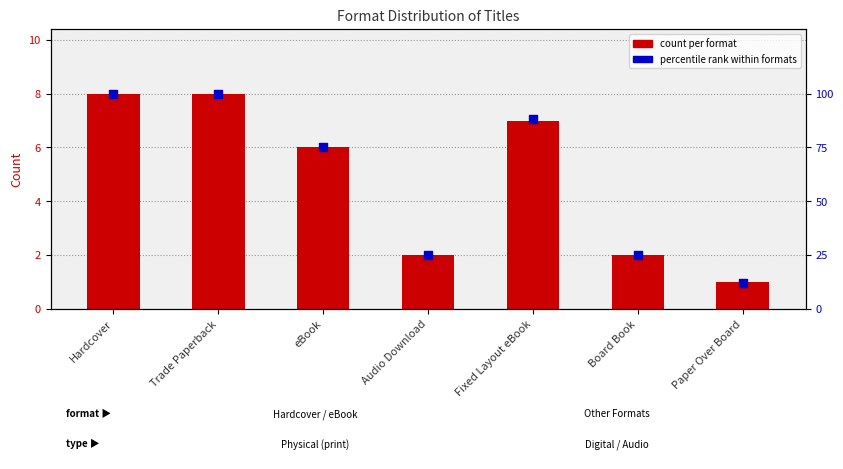

At how many categories does at least one series exceed 75?

3